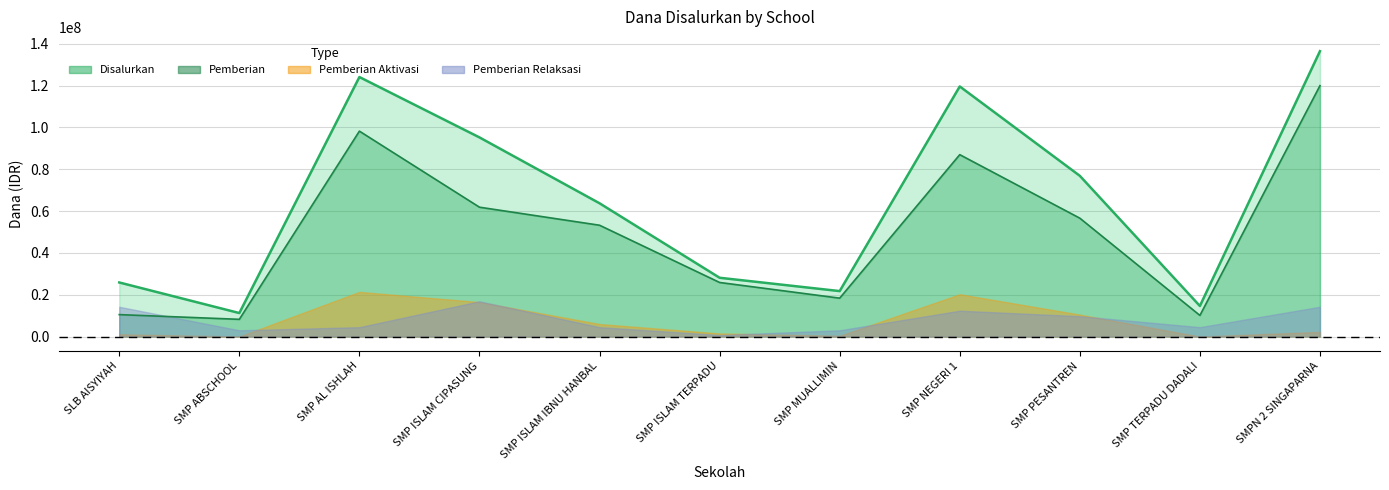

At which label does Disalurkan first exceed 63750000?

SMP AL ISHLAH